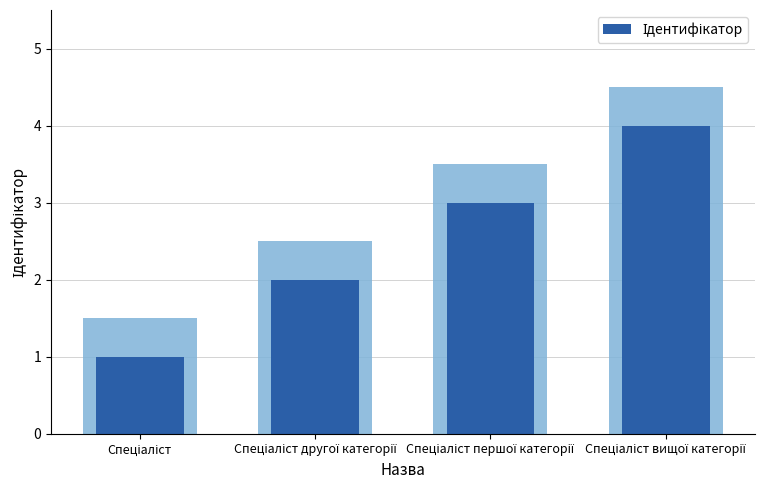

Which has a higher value, Спеціаліст or Спеціаліст другої категорії?

Спеціаліст другої категорії